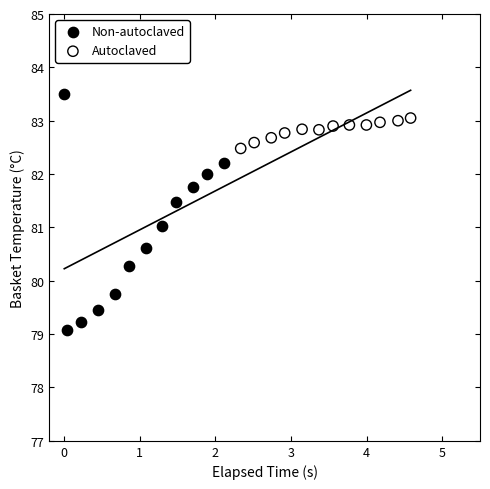

What are all the series names shown in the legend?

Non-autoclaved, Autoclaved